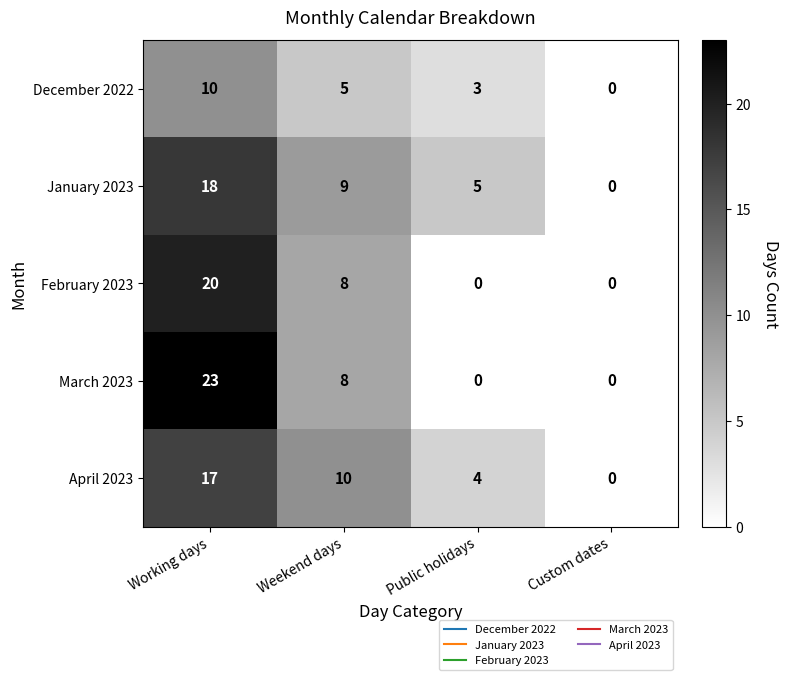

Which series has the largest range (max minus min)?

March 2023